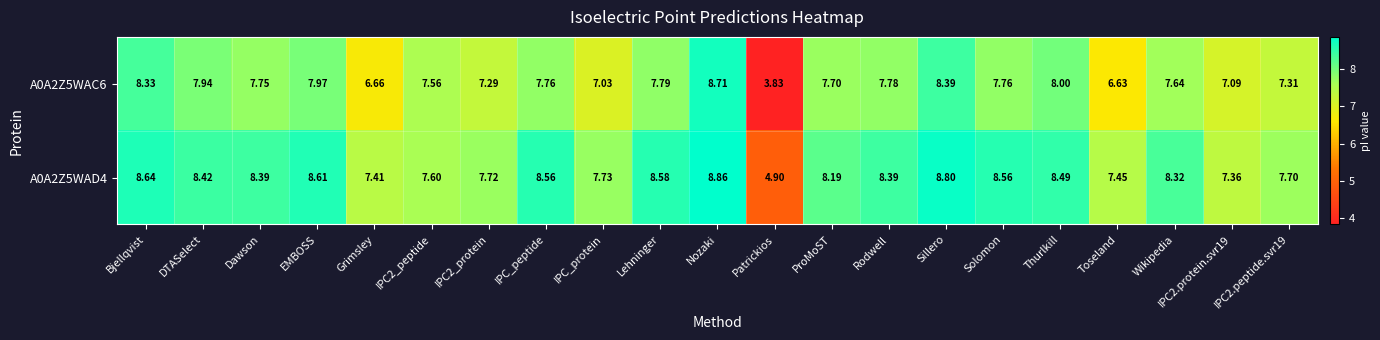

Is the value of A0A2Z5WAD4 at IPC2_peptide greater than the value of A0A2Z5WAC6 at Patrickios?

Yes